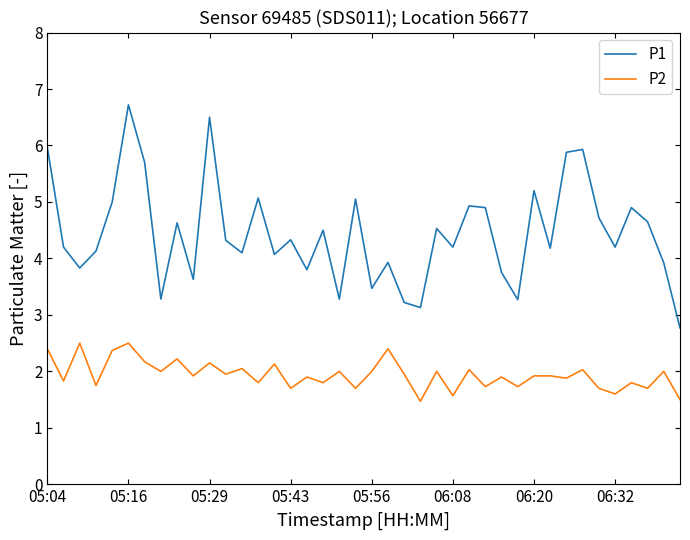

List the series in order of their overall mean, highest first.

P1, P2